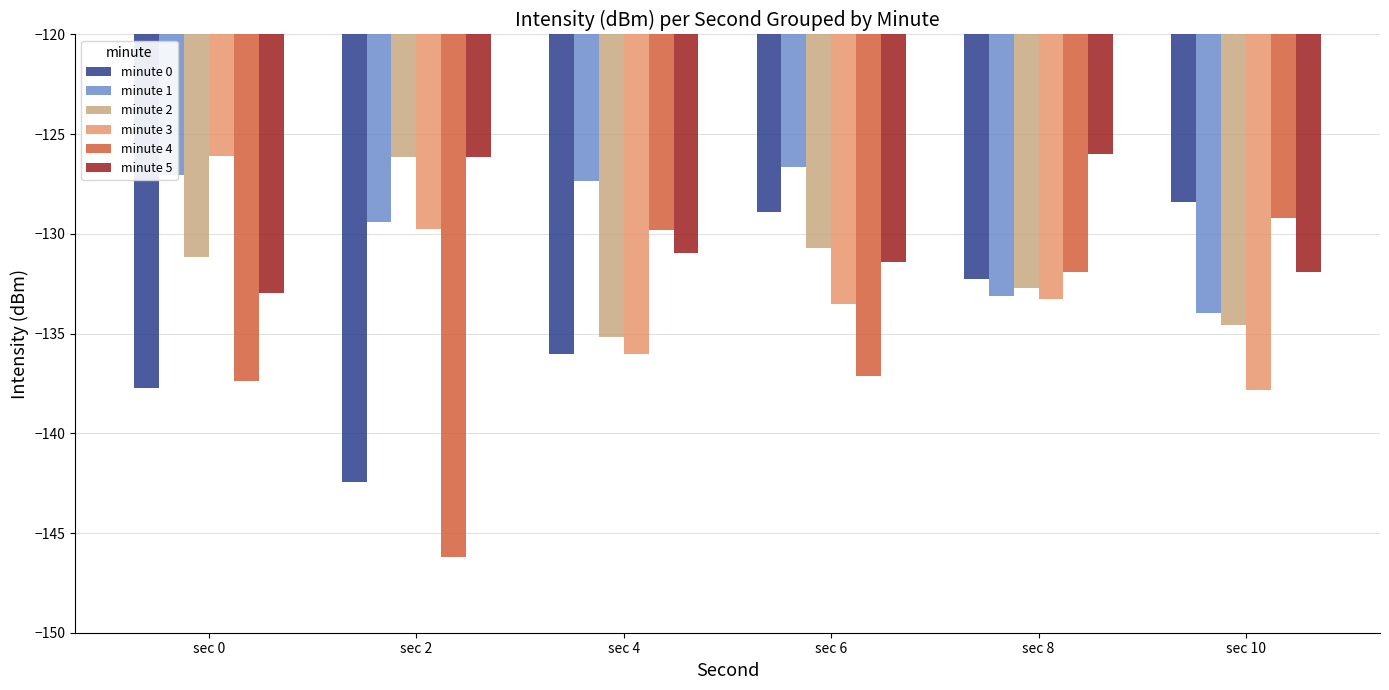

Is the value of minute 0 at sec 2 greater than the value of minute 1 at sec 4?

No